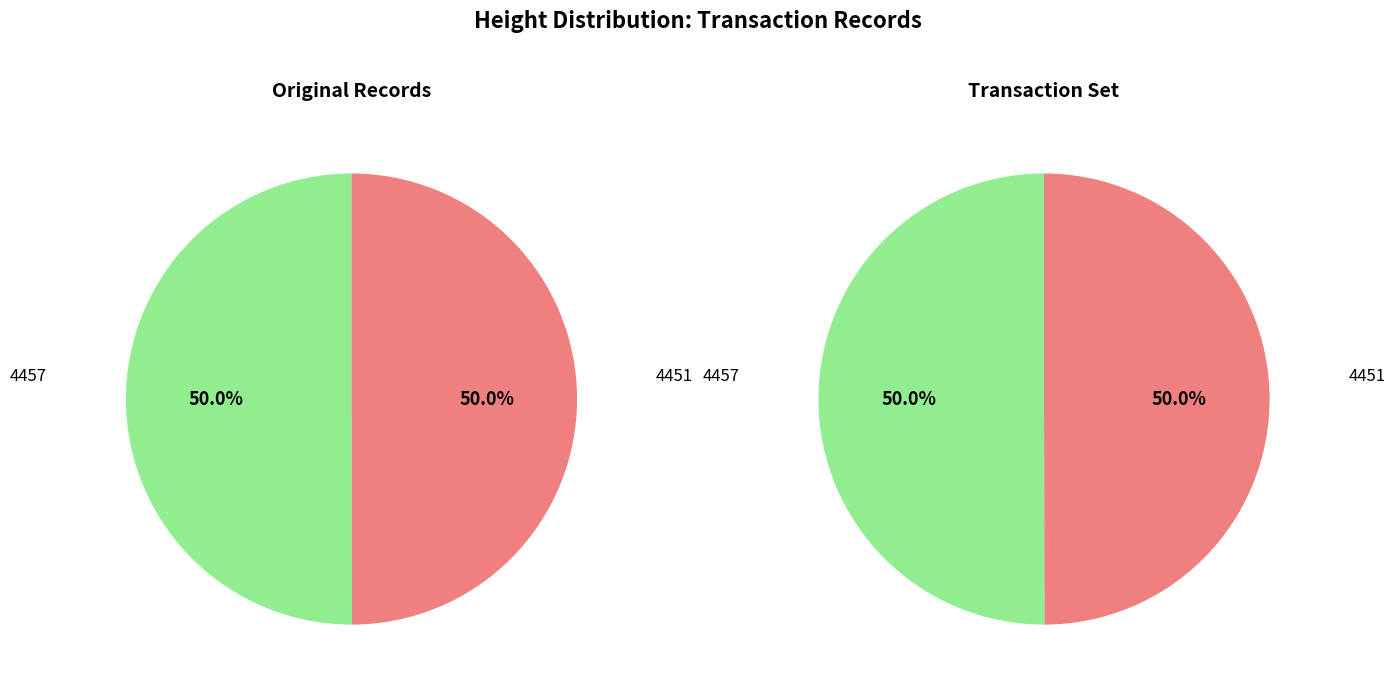

Is 4451 the majority of the pie?

No